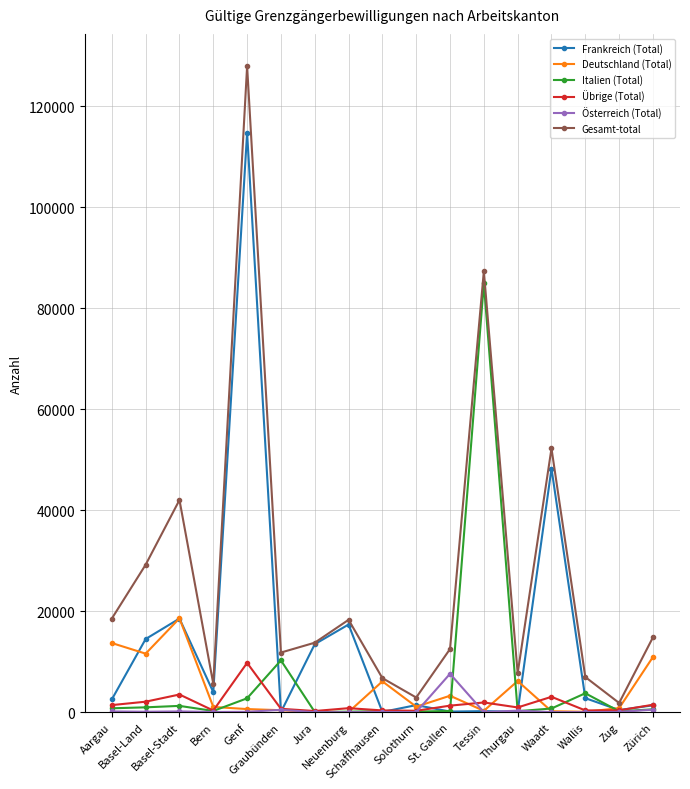

What is the sum of the Gesamt-total values at Tessin and Solothurn?

90254